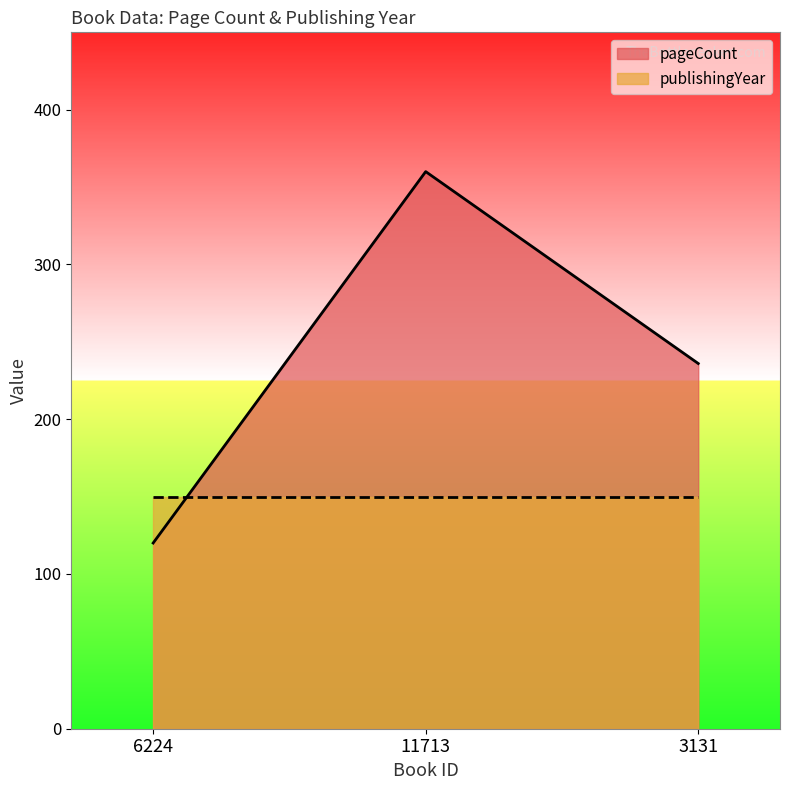

What value does the data have at 6224?

120